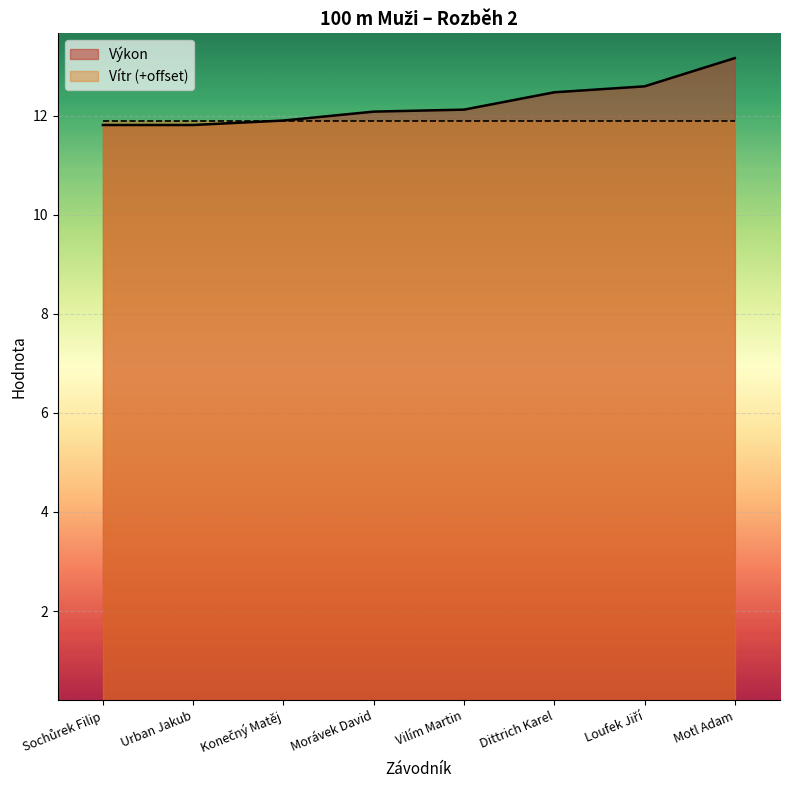

What is the sum of the values at Dittrich Karel and Urban Jakub?

24.3